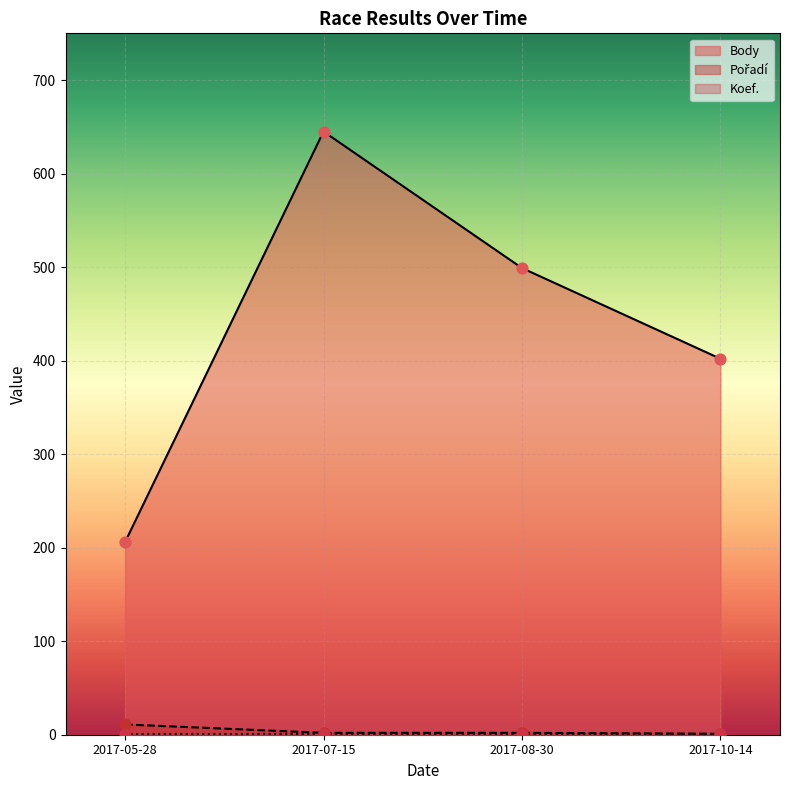

Is the value of Body at 2017-08-30 greater than the value of Pořadí at 2017-05-28?

Yes